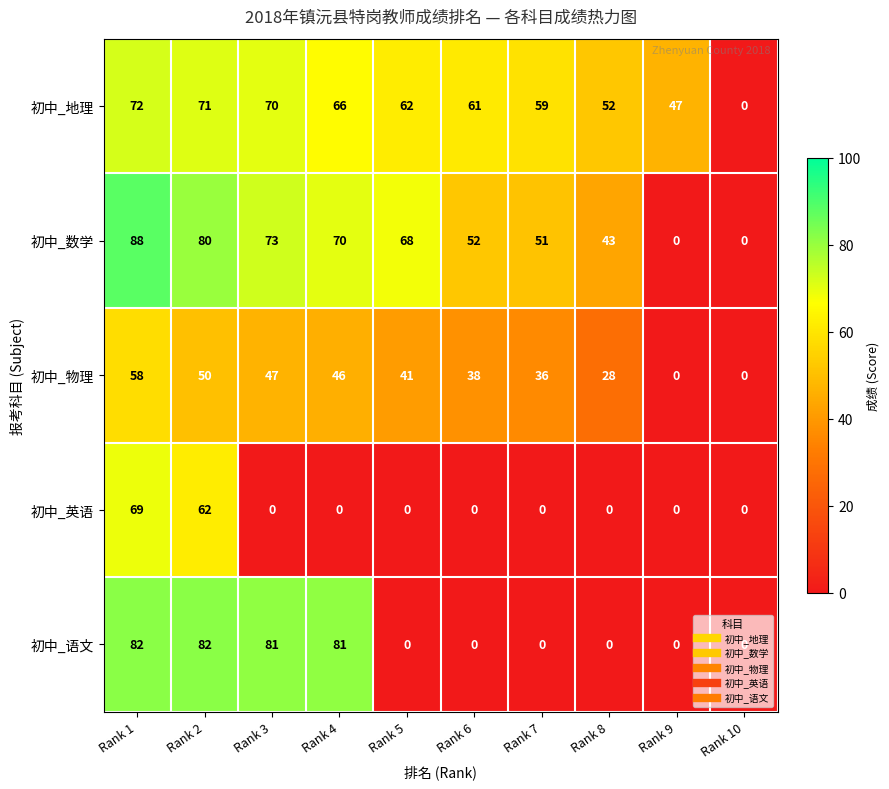

How many categories are shown in the chart?

10